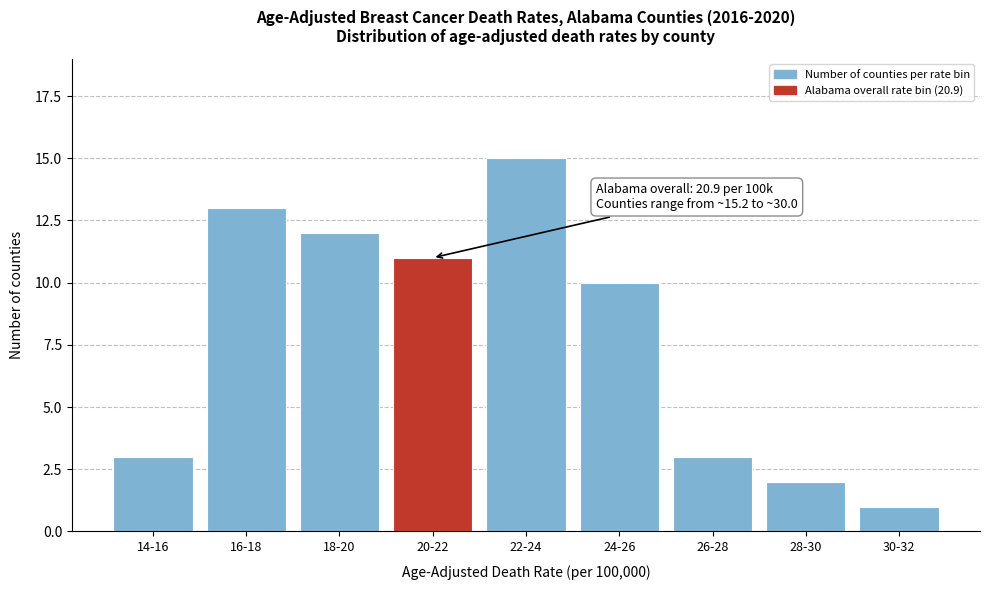

Reading right to left, extract all data points from this chart.

1	2	3	10	15	11	12	13	3